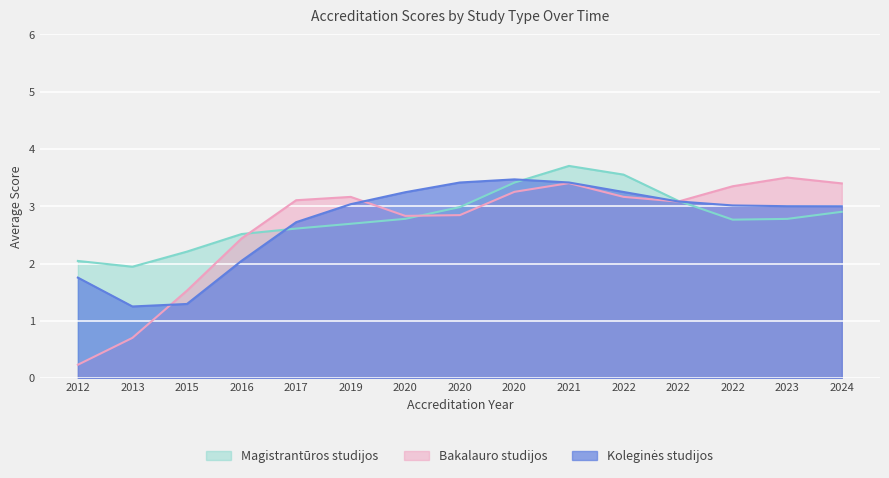

Which series ends up on top after the final intersection of Koleginės studijos and Bakalauro studijos?

Bakalauro studijos